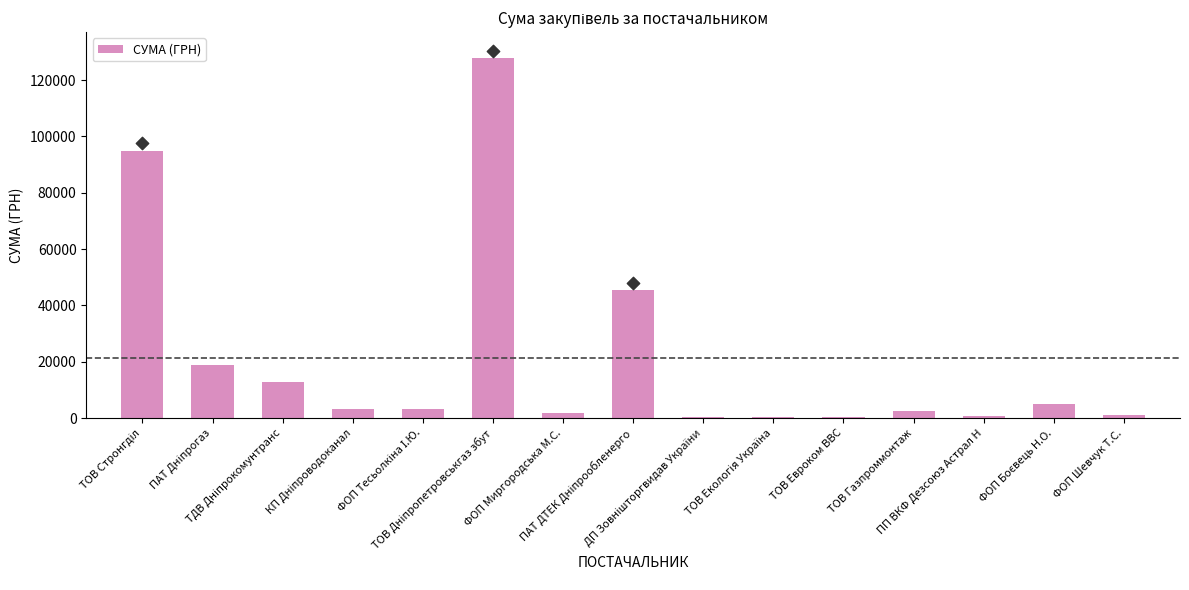

Approximately how many times larger is the value at ФОП Тесьолкіна І.Ю. compared to КП Дніпроводоканал?

1.0